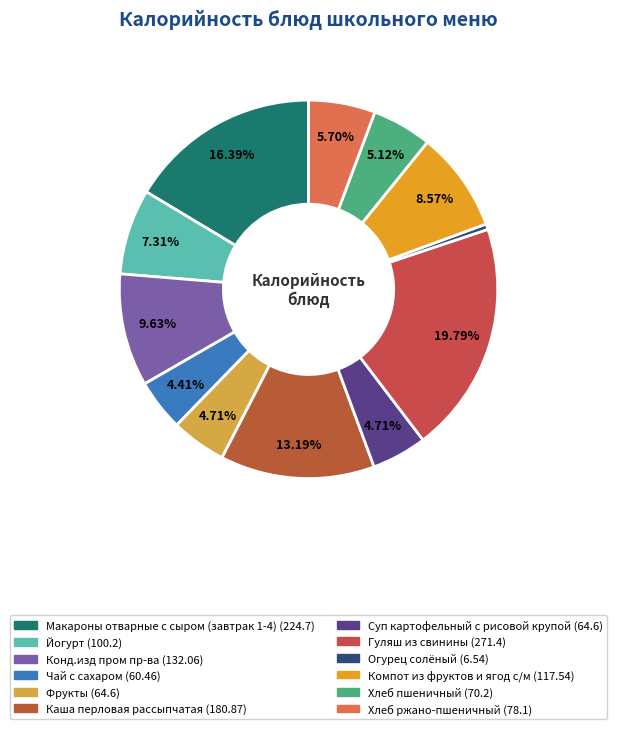

Is there a majority slice in this chart?

No